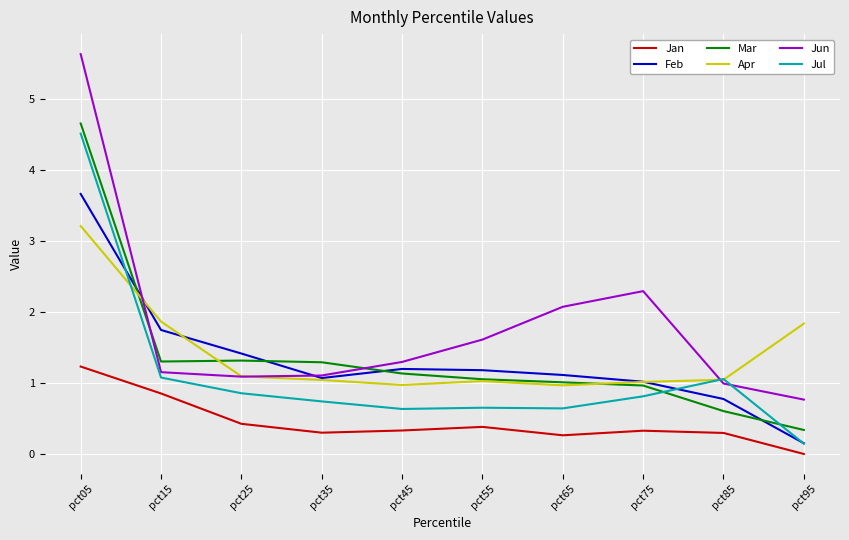

True or false: Jan and Feb intersect in this chart.

False